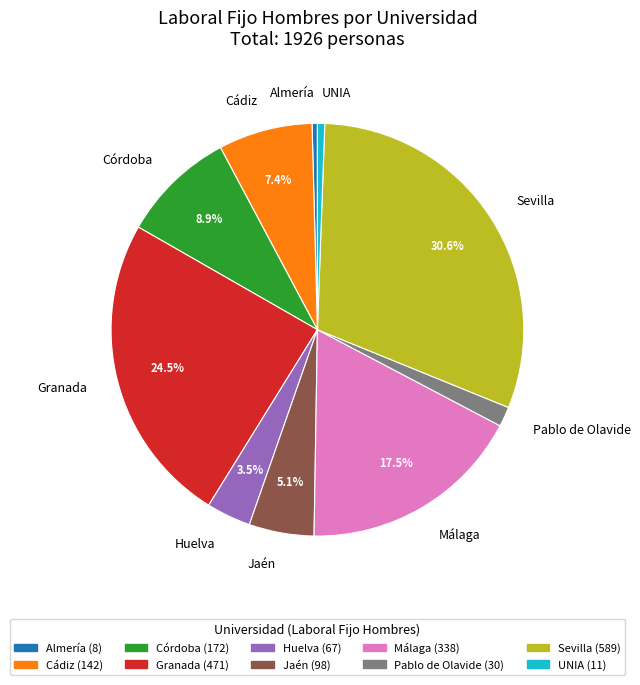

Count the number of slices in the pie.

10